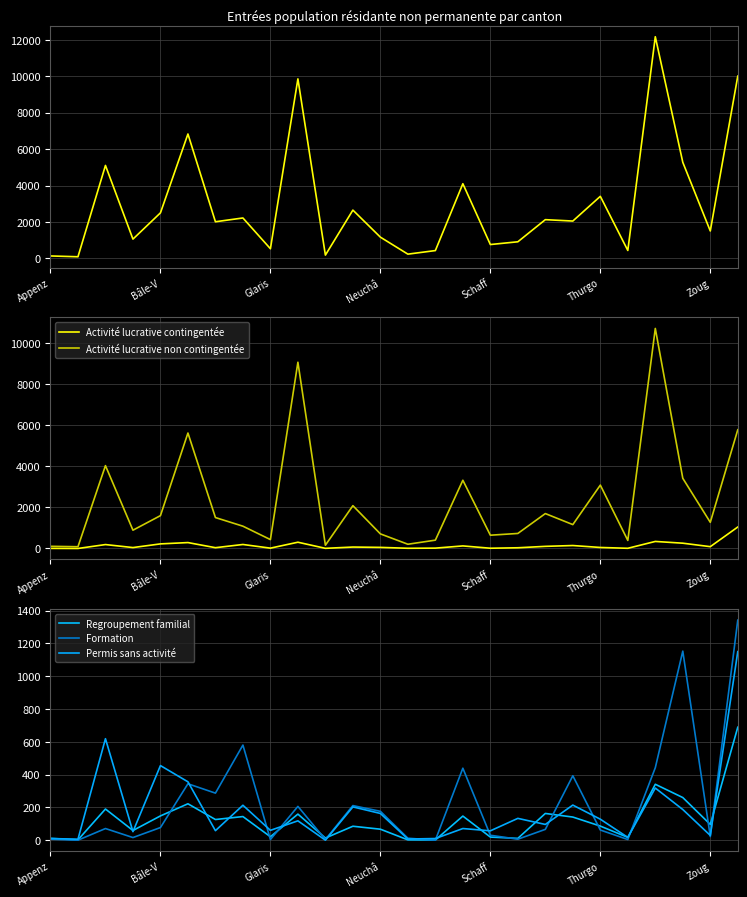

In Total, how many points are higher than both neighbors (excluding endpoints)?

9